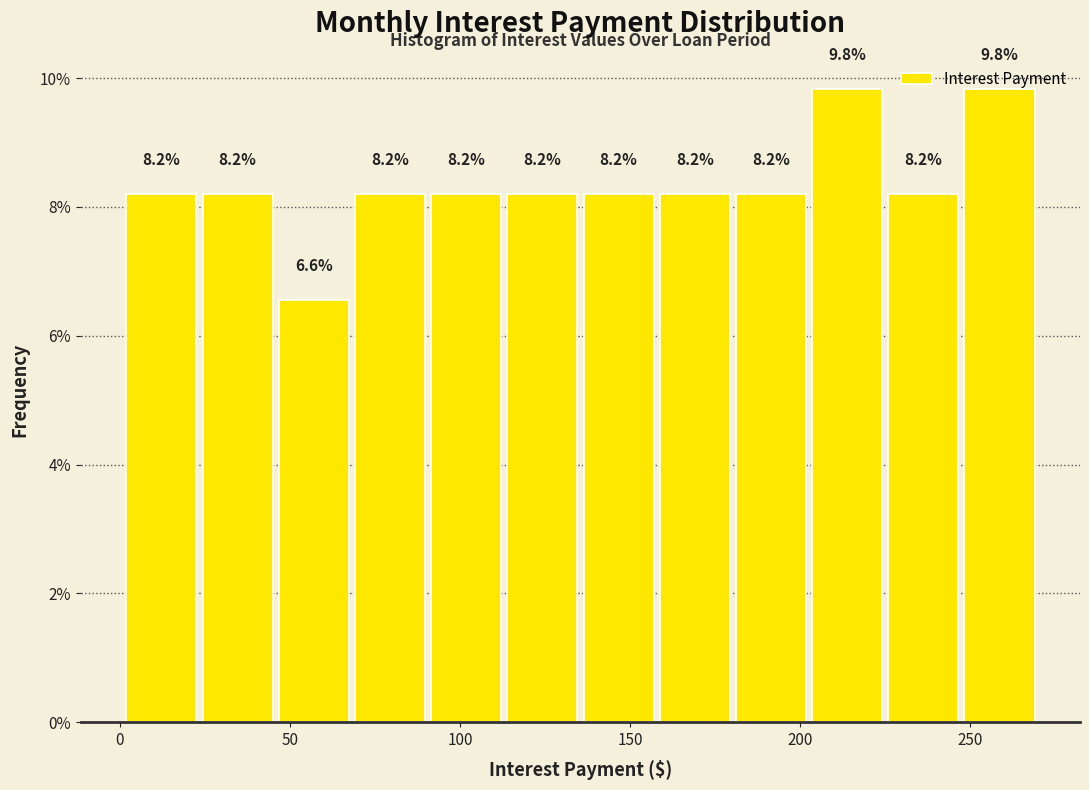

Reading left to right, transcribe this chart: for each bar, give the range it covers on the x-axis and its height. The bar edges are not printed on the chart, so give them approximately, as read against the axis.

0 to 25: 8.2
25 to 45: 8.2
45 to 70: 6.6
70 to 90: 8.2
90 to 115: 8.2
115 to 135: 8.2
135 to 160: 8.2
160 to 180: 8.2
180 to 205: 8.2
205 to 225: 9.8
225 to 245: 8.2
245 to 270: 9.8